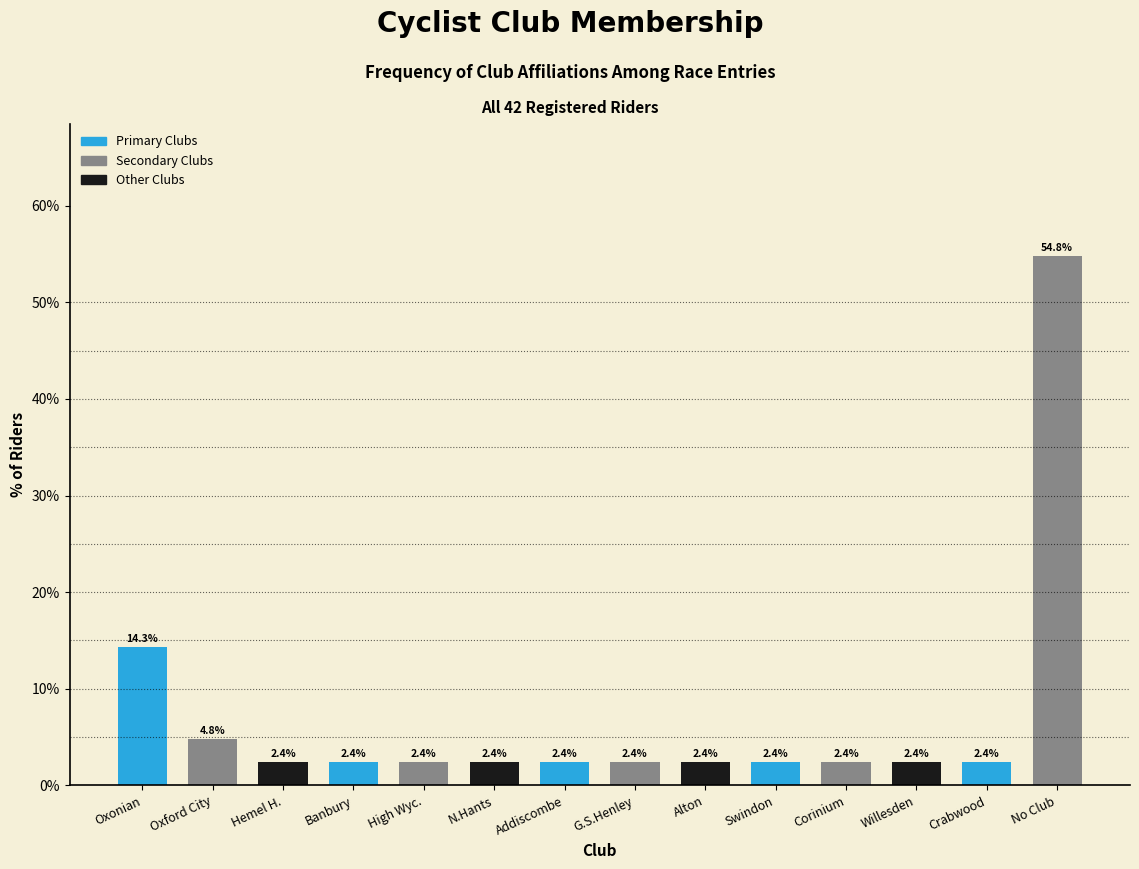

Reading left to right, list all the values displayed in this chart.

Oxonian=14.3	Oxford City=4.8	Hemel H.=2.4	Banbury=2.4	High Wyc.=2.4	N.Hants=2.4	Addiscombe=2.4	G.S.Henley=2.4	Alton=2.4	Swindon=2.4	Corinium=2.4	Willesden=2.4	Crabwood=2.4	No Club=54.8